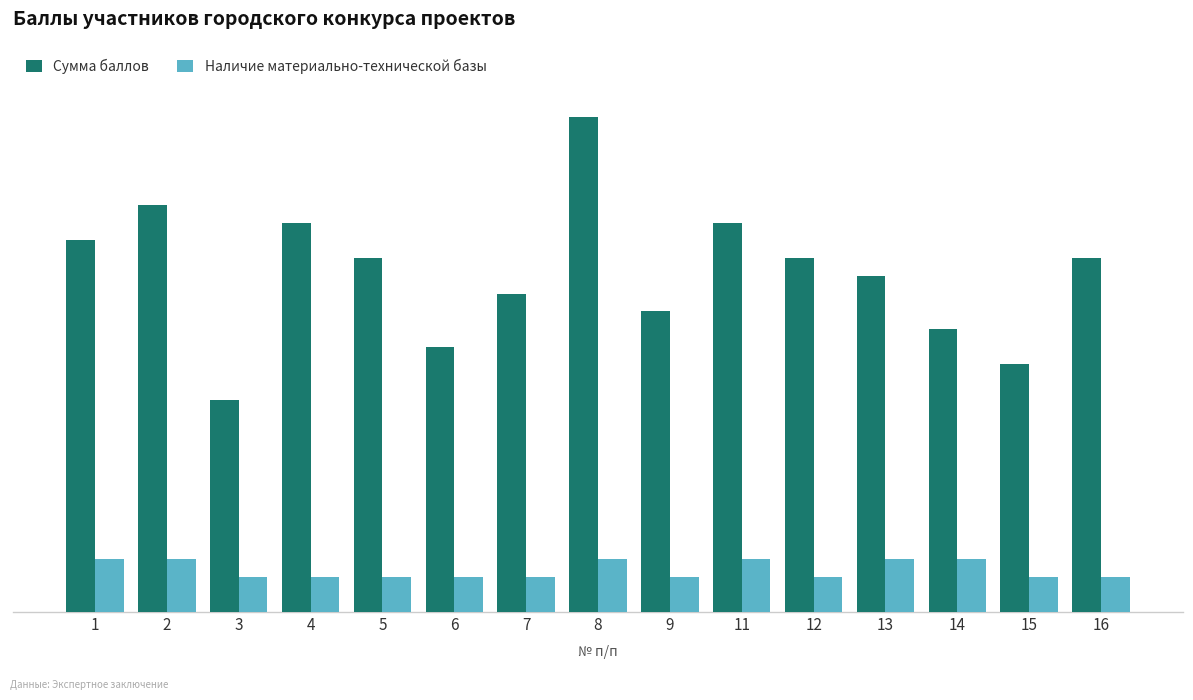

What are all the series names shown in the legend?

Сумма баллов, Наличие материально-технической базы